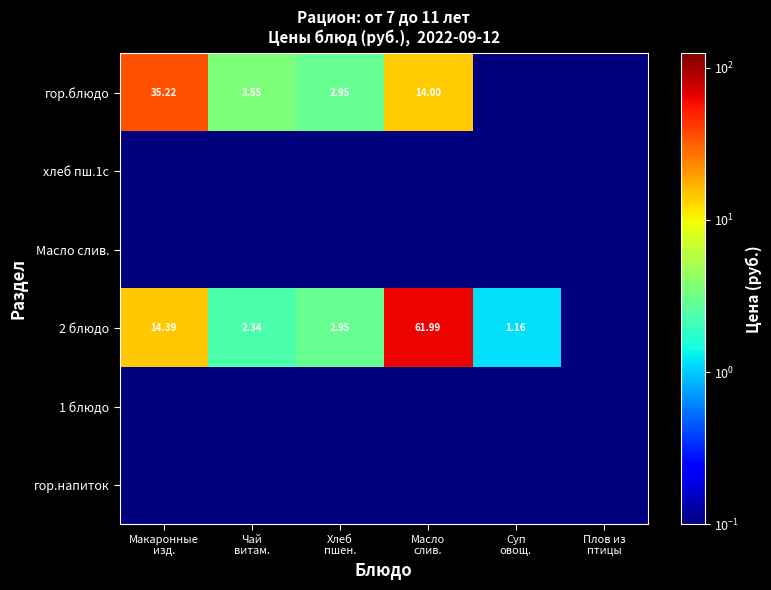

At which label does гор.напиток reach its minimum?

Макаронные изд.